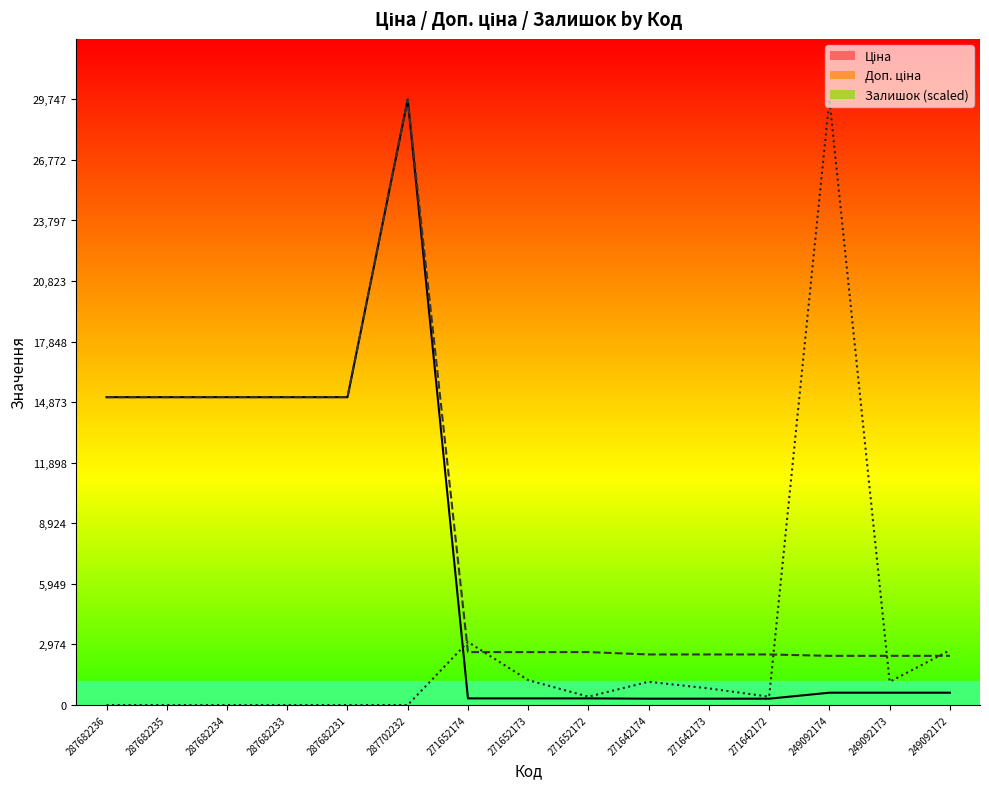

What is the sum of all Залишок values?

40668.2